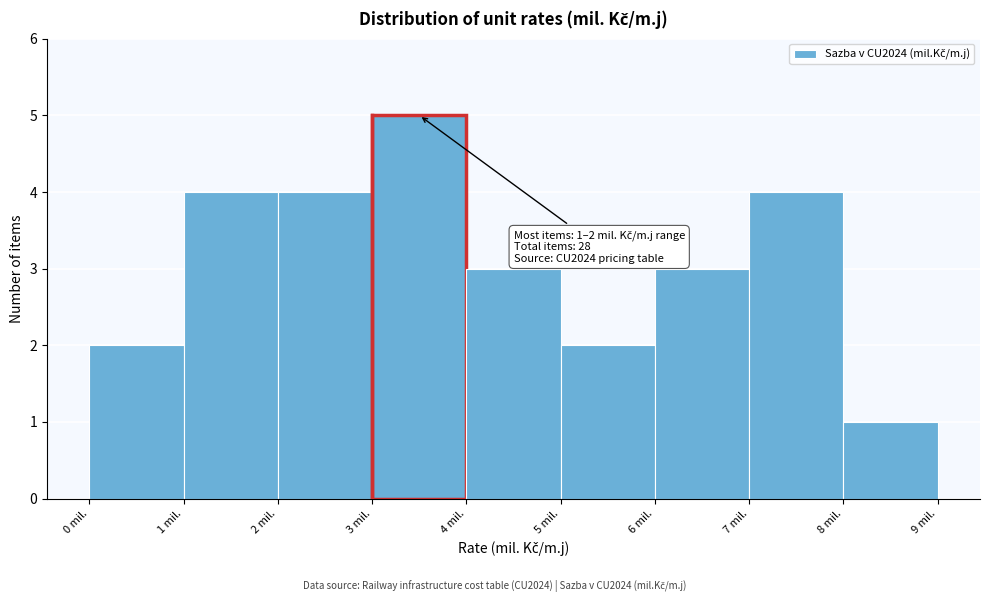

Which range on the x-axis has the tallest bar?

3 to 4